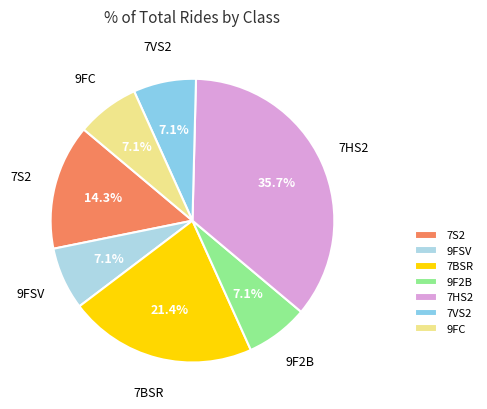

Which has a higher value, 7HS2 or 9FC?

7HS2